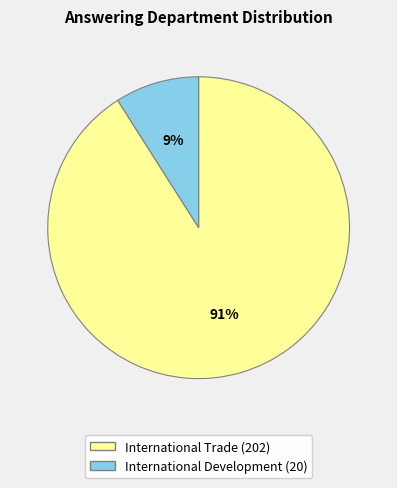

Approximately how many times larger is the value at International Trade (202) compared to International Development (20)?

10.1